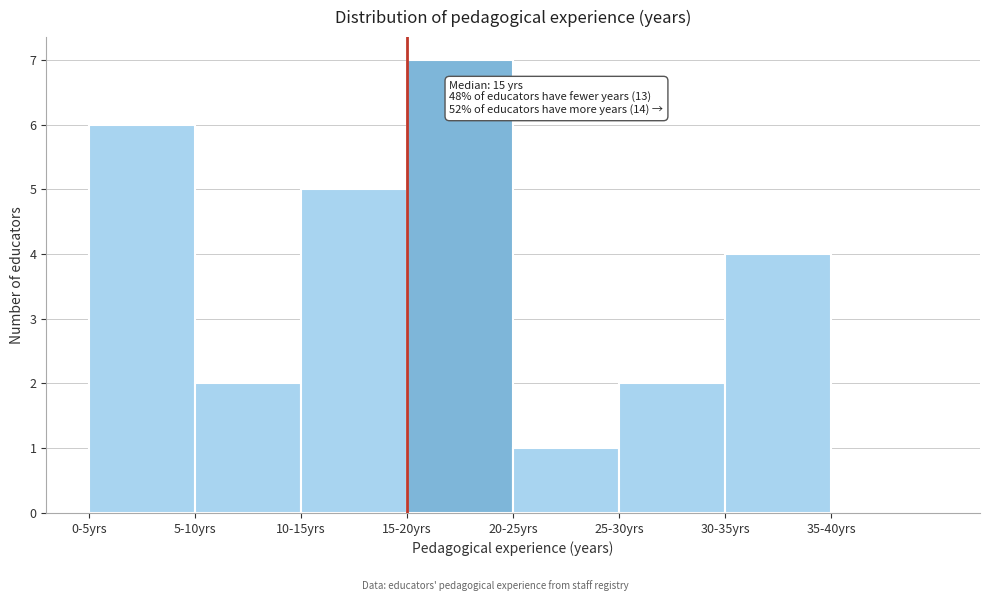

Reading left to right, transcribe all the data shown in this chart.

0-5yrs=6	5-10yrs=2	10-15yrs=5	15-20yrs=7	20-25yrs=1	25-30yrs=2	30-35yrs=4	35-40yrs=0